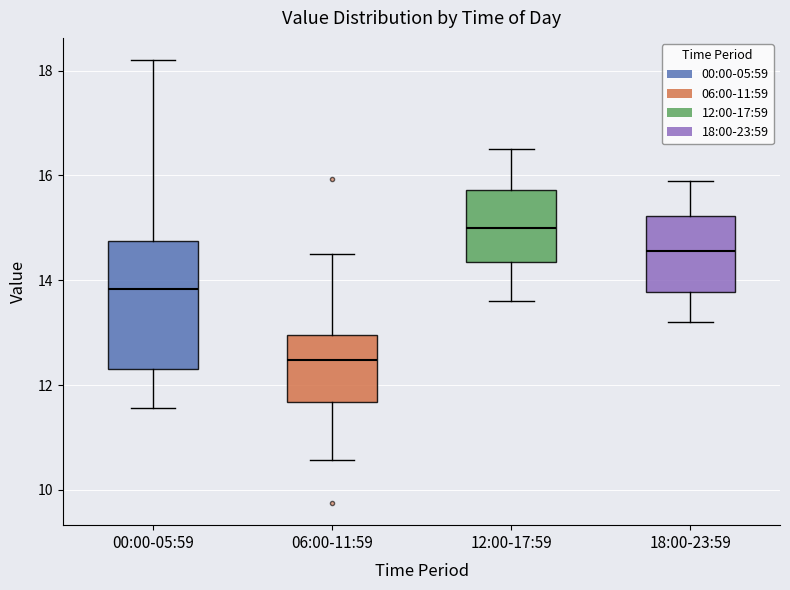

Reading left to right, read every box against the y-axis: the position of its median line, the range the box covers, and the ends of its whiskers. The values are not printed on the chart, so give them approximately, as read against the axis.

00:00-05:59: median 13.8, box 12.4 to 14.8, whiskers 11.6 to 18.2
06:00-11:59: median 12.4, box 11.6 to 13.0, whiskers 10.6 to 14.6
12:00-17:59: median 15.0, box 14.4 to 15.8, whiskers 13.6 to 16.6
18:00-23:59: median 14.6, box 13.8 to 15.2, whiskers 13.2 to 16.0